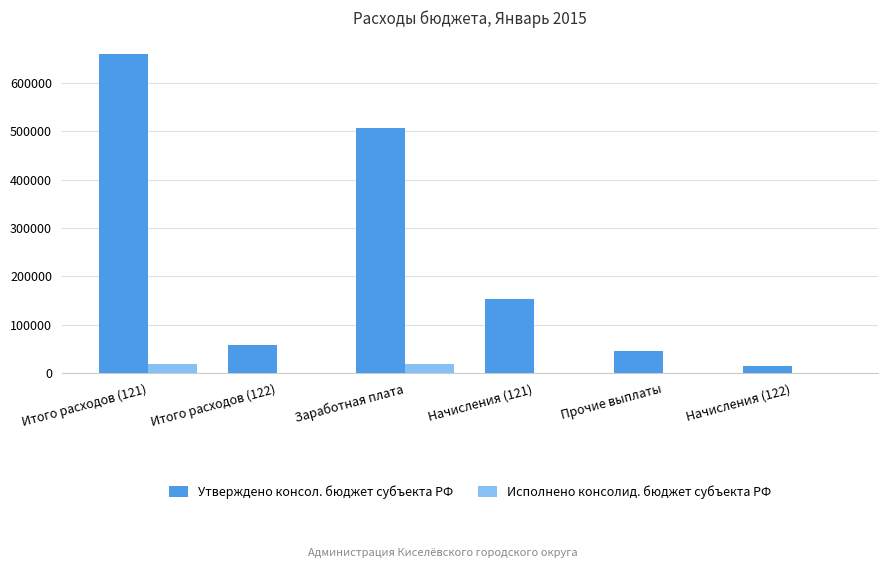

At which category is the sum across all series the highest?

Итого расходов (121)